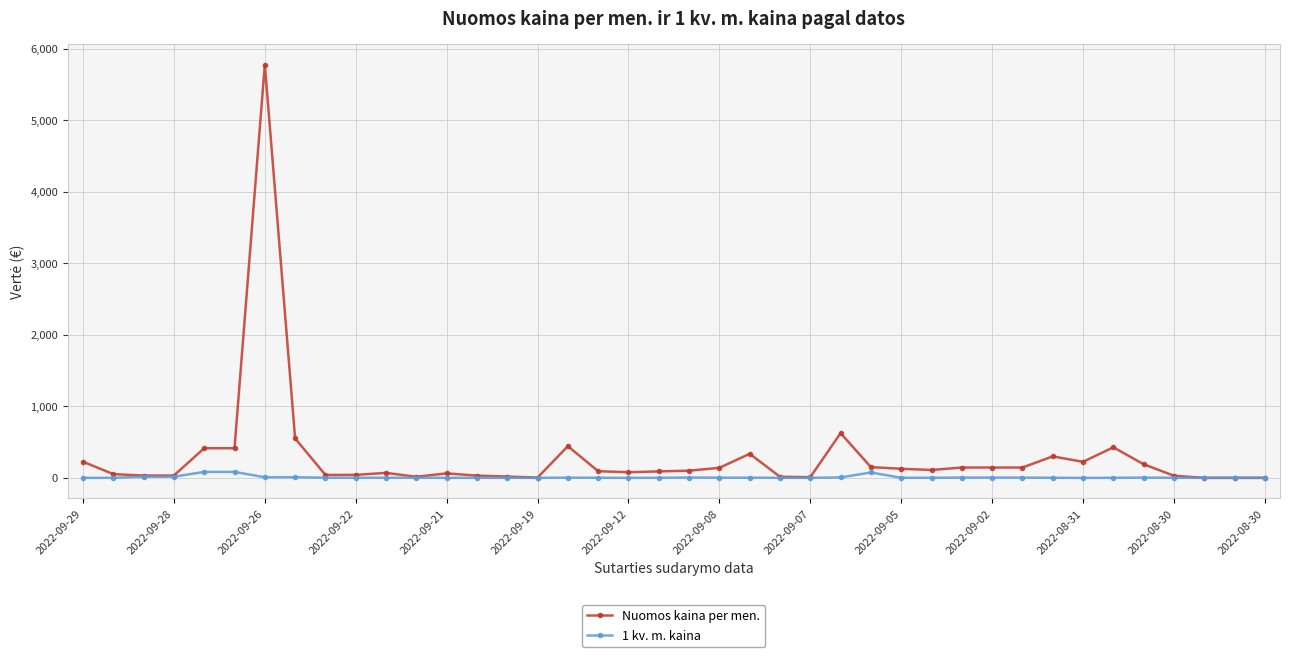

How many values in the Nuomos kaina per men. series are below 99?

20